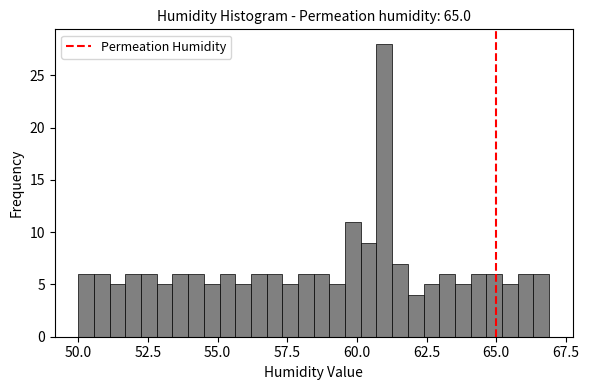

Around what value on the x-axis is the tallest bar? Give the approximate position of its centre, as read against the axis.

61.0